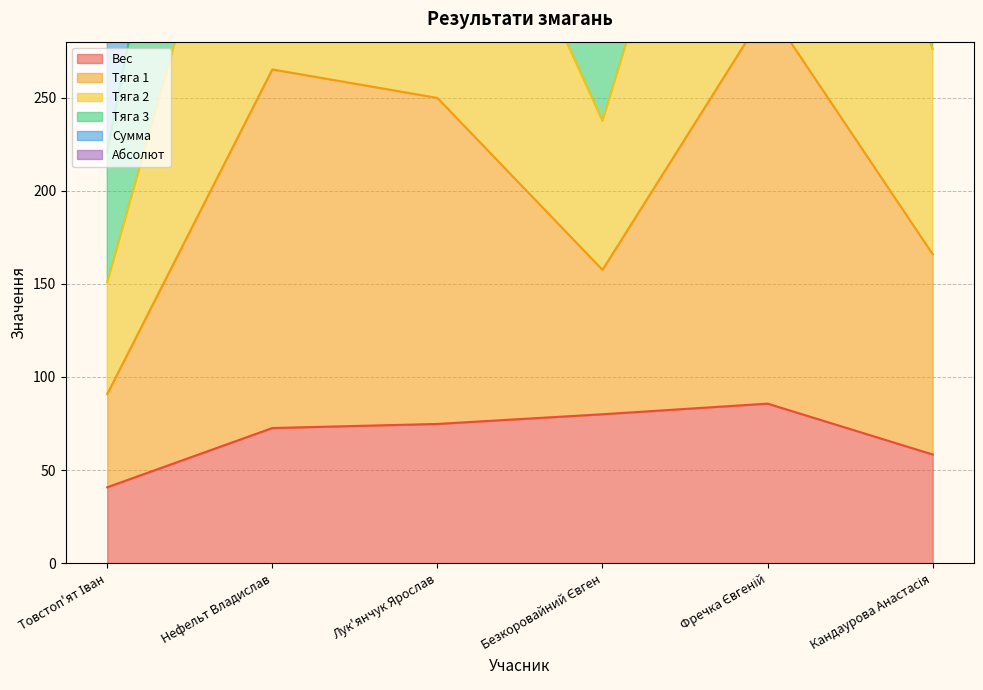

Which series has the widest spread of values?

Тяга 1